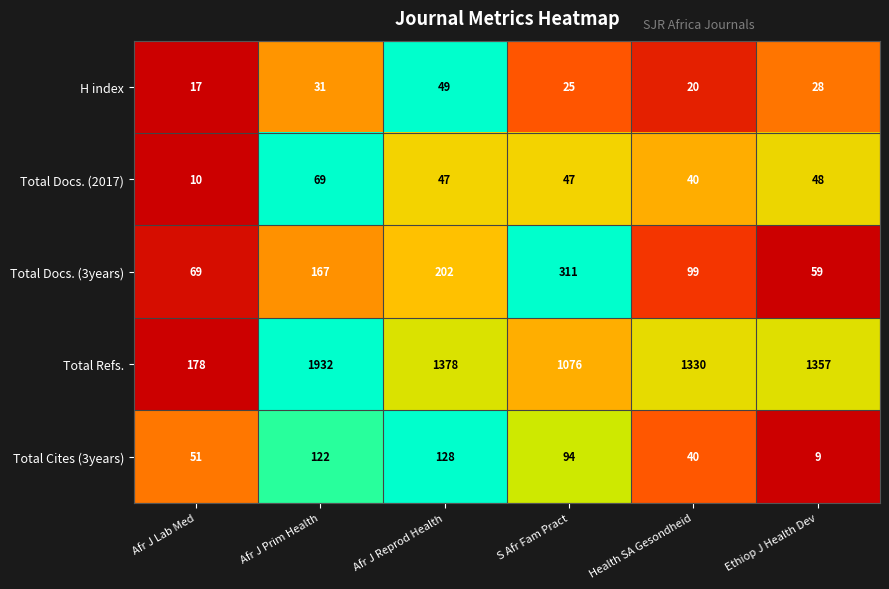

At Afr J Lab Med, list the series in order from largest to smallest.

Total Refs., Total Docs. (3years), Total Cites (3years), H index, Total Docs. (2017)